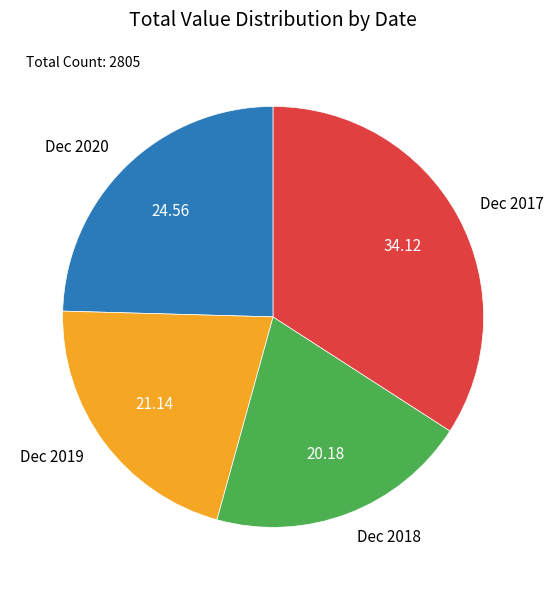

Which category has the smallest portion of the pie?

Dec 2018